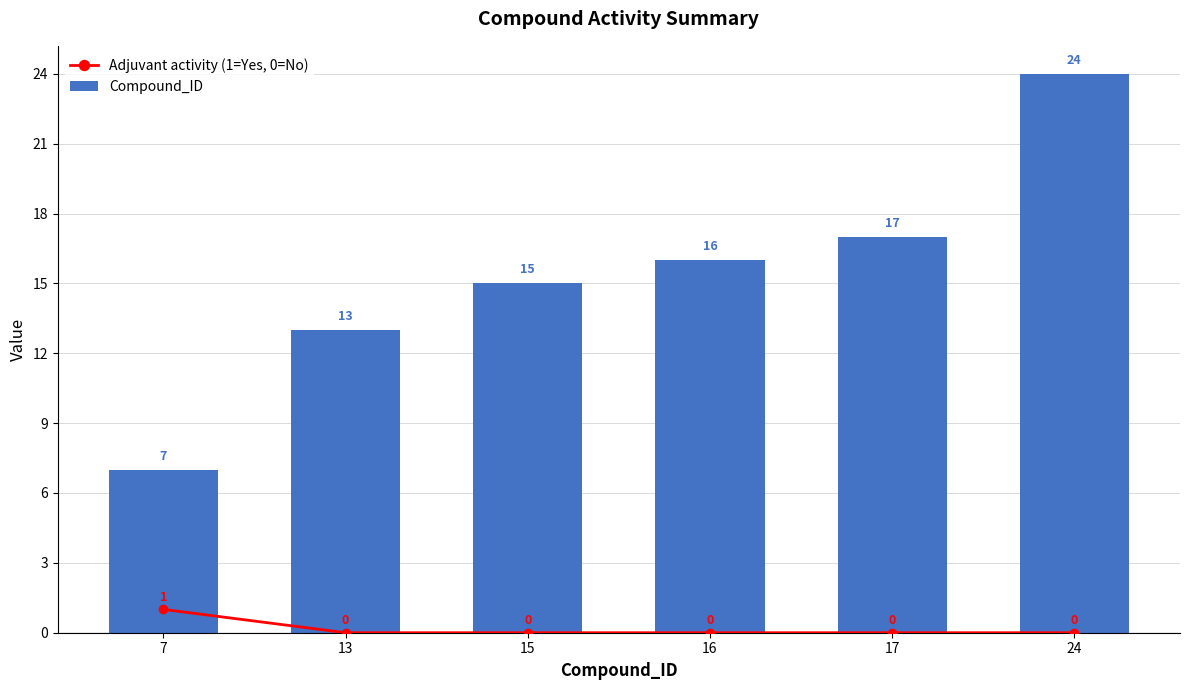

Is the value of Compound_ID at 7 greater than the value of Adjuvant activity (1=Yes, 0=No) at 16?

Yes